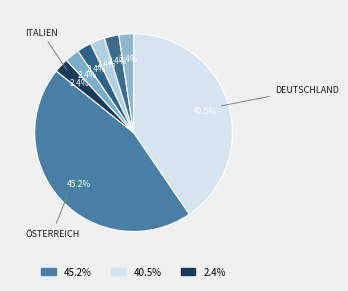

Count the number of slices in the pie.

8